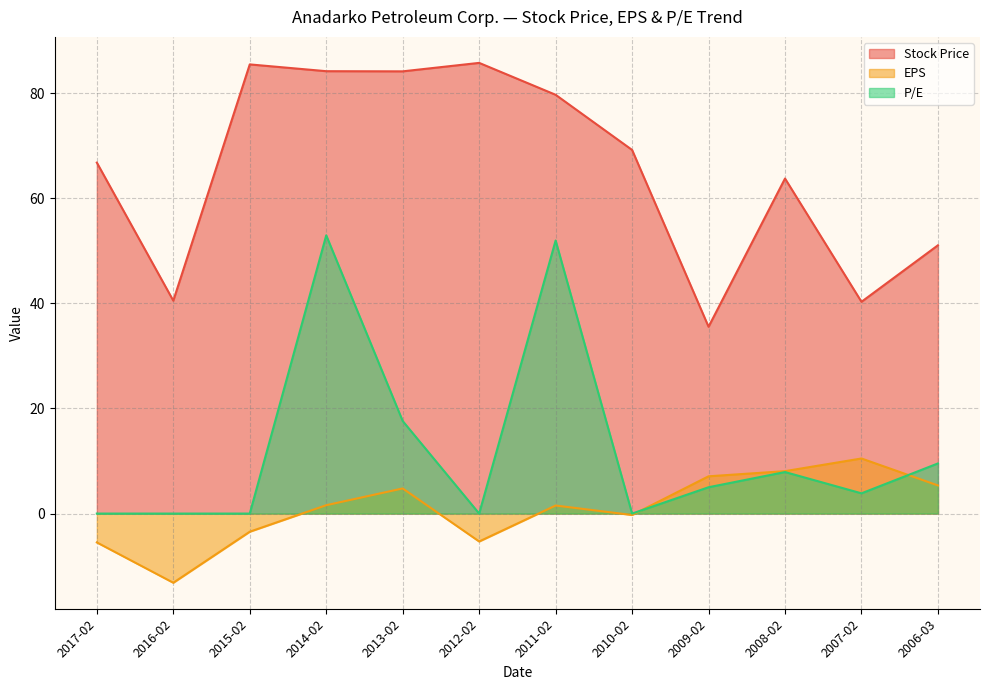

At which label does Stock Price first exceed 69?

2015-02